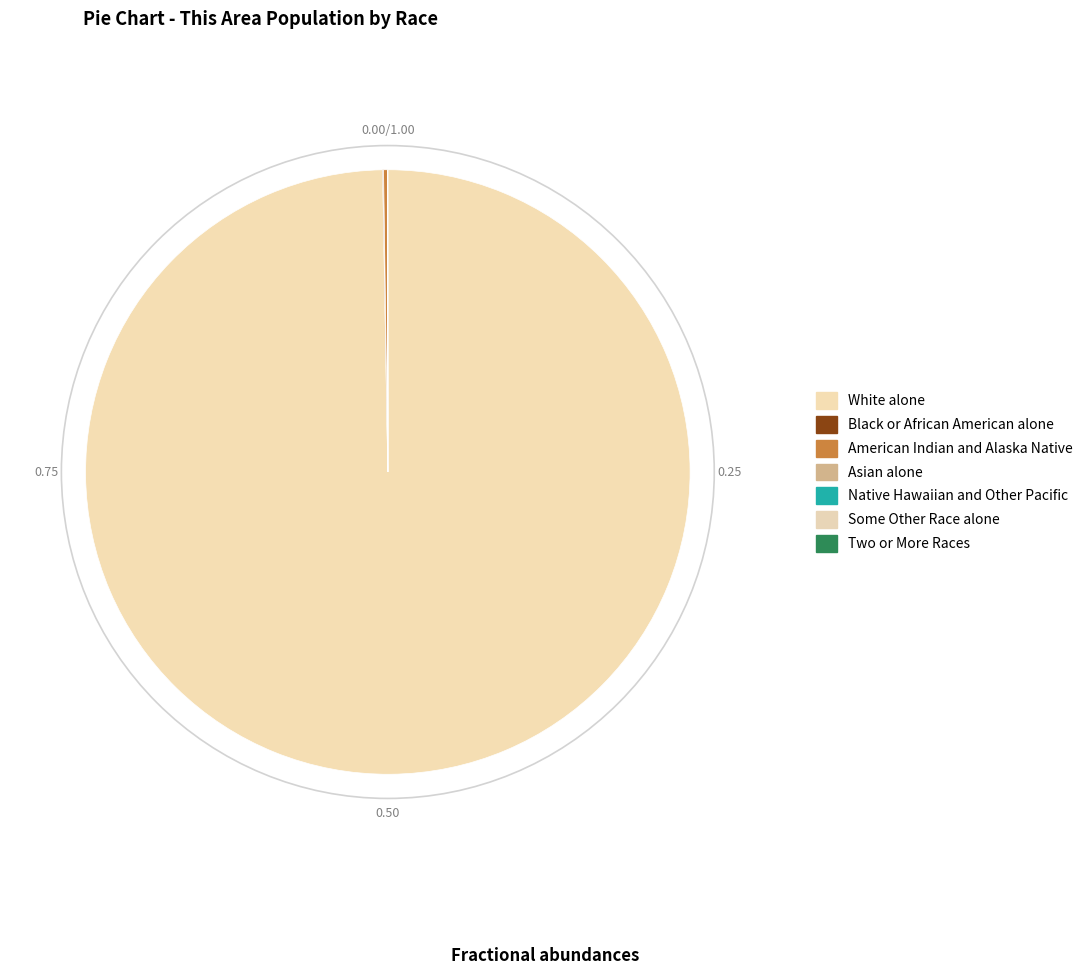

Which slice represents more than half of the pie?

White alone